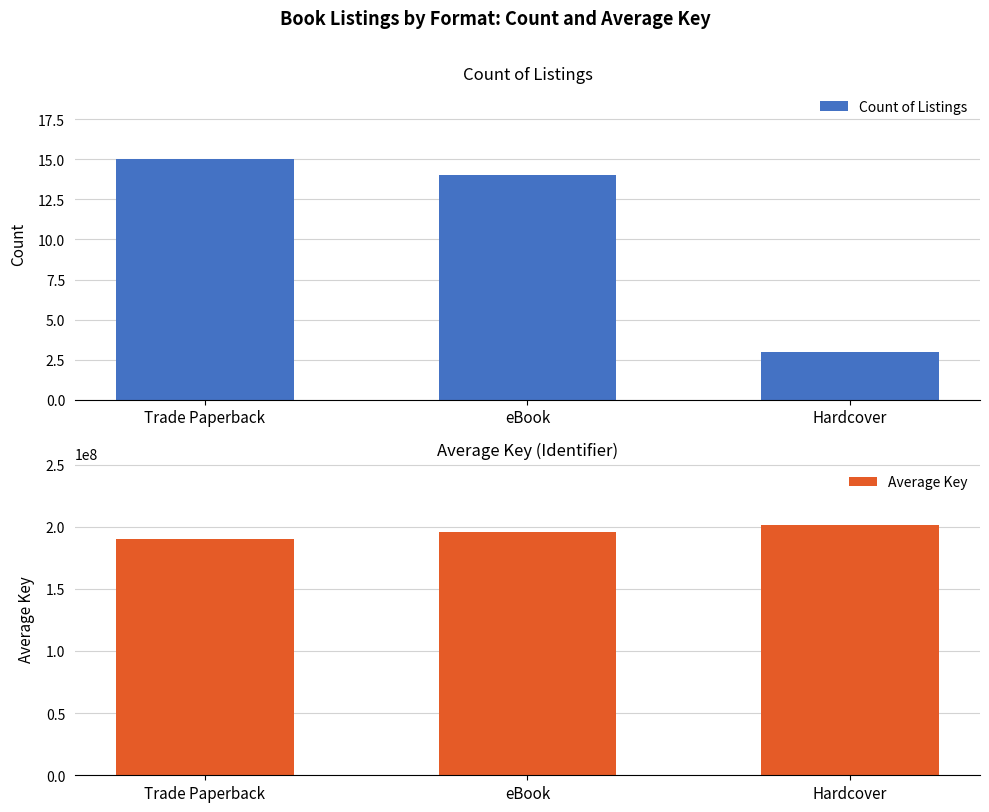

What is the total value across all series at Hardcover?

201010968